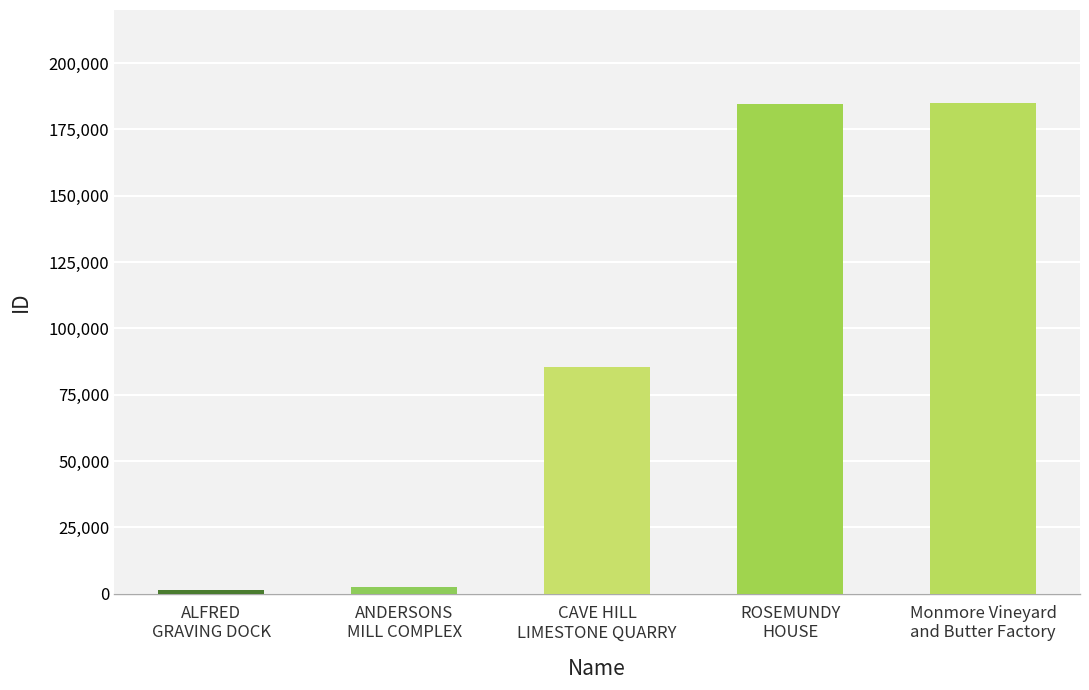

What is the maximum value shown in the chart?

184957